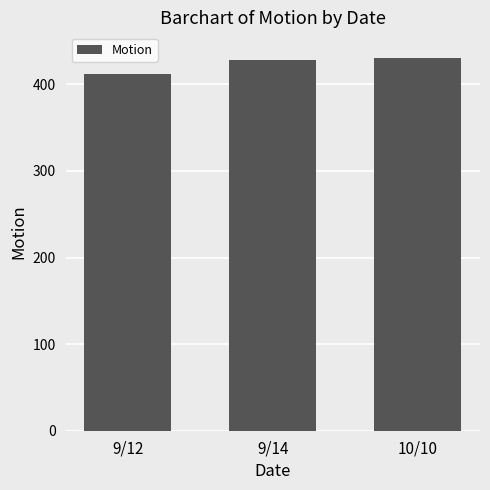

How many categories are shown in the chart?

3